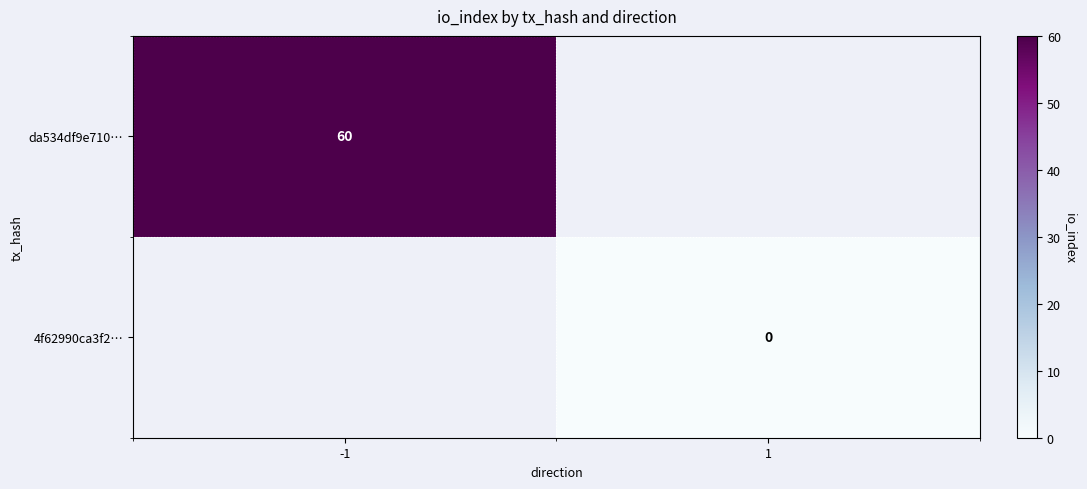

The value of da534df9e710… at -1 is 60. True or false?

True